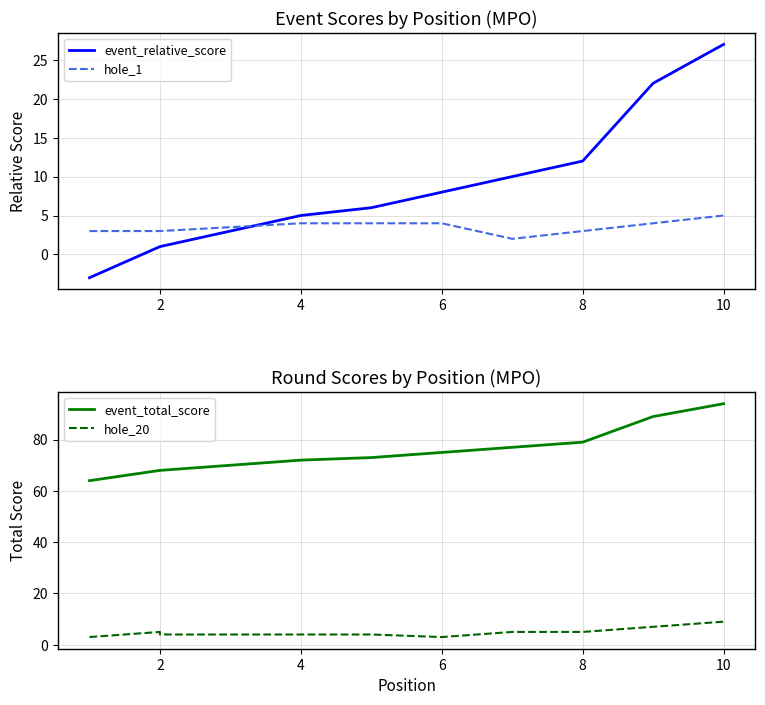

What is the average value of the event_relative_score series?

9